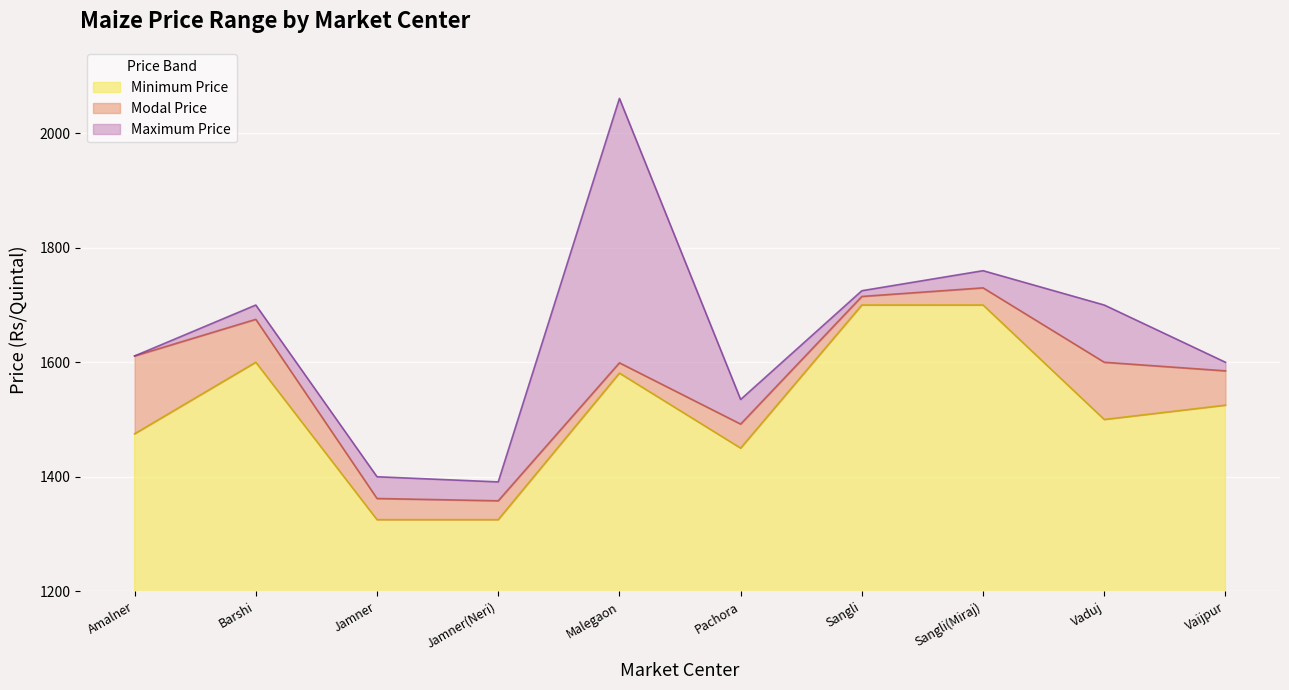

How many series are shown in this chart?

3